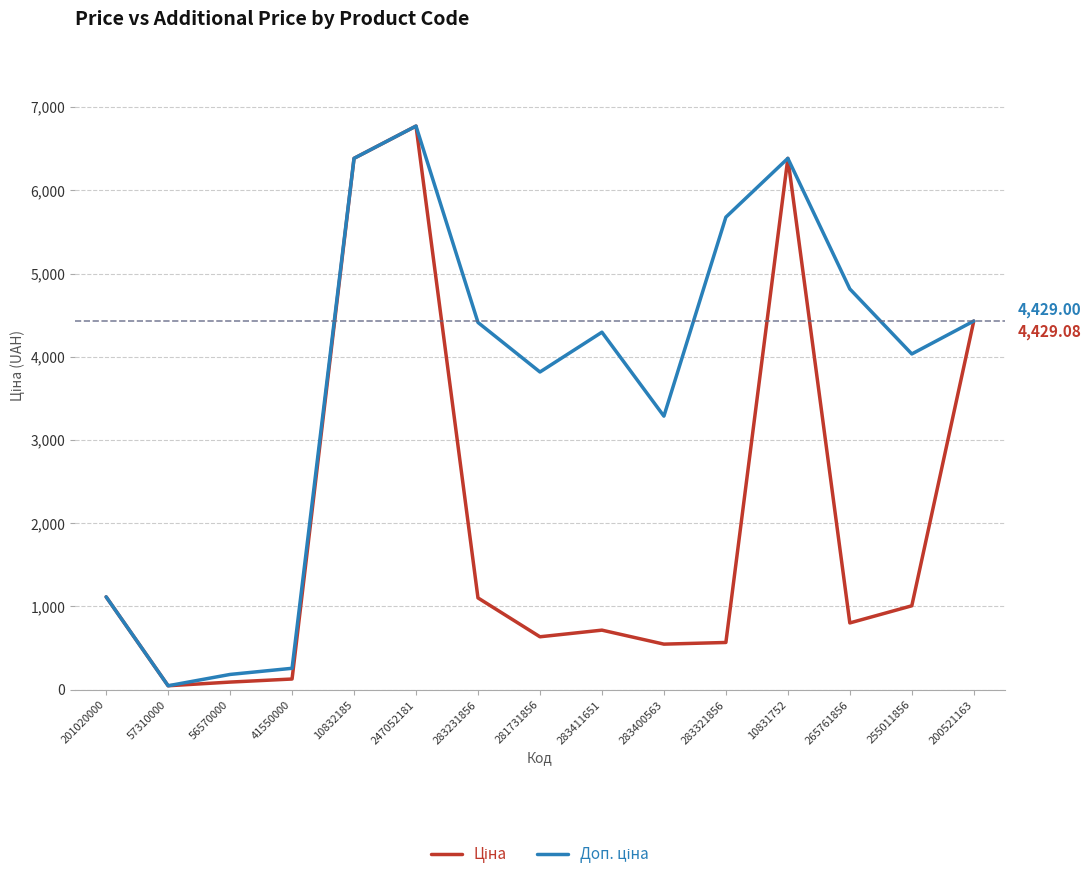

What is the total value across all series at 10832185?

12767.4